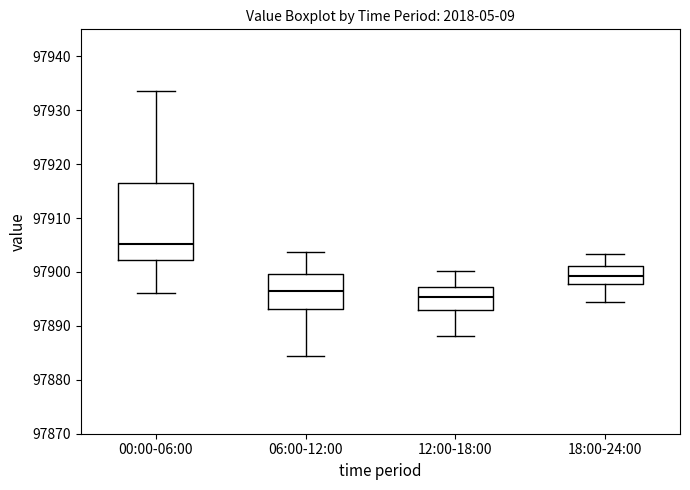

Reading left to right, read every box against the y-axis: the position of its median line, the range the box covers, and the ends of its whiskers. The values are not printed on the chart, so give them approximately, as read against the axis.

00:00-06:00: median 97905, box 97902 to 97916, whiskers 97896 to 97934
06:00-12:00: median 97896, box 97893 to 97900, whiskers 97884 to 97904
12:00-18:00: median 97895, box 97893 to 97897, whiskers 97888 to 97900
18:00-24:00: median 97899, box 97898 to 97901, whiskers 97894 to 97903